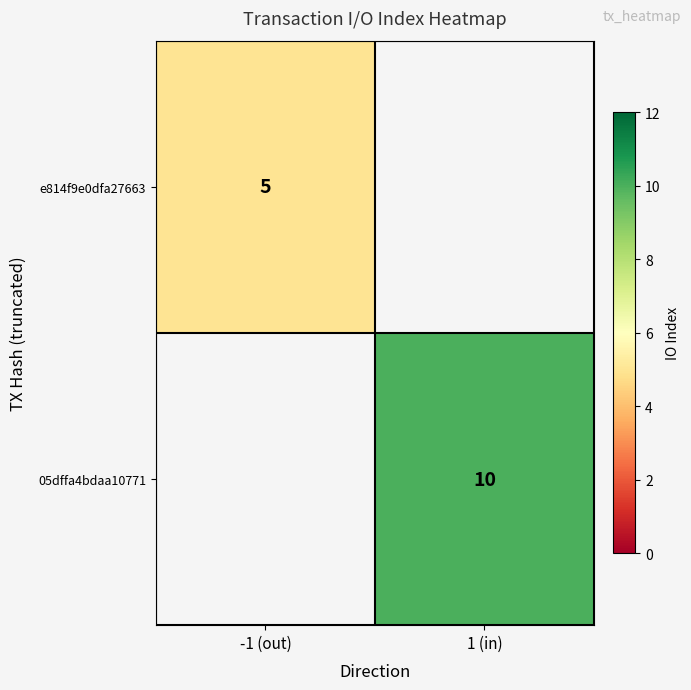

The value of 05dffa4bdaa10771 at 1 (in) is 10. True or false?

True